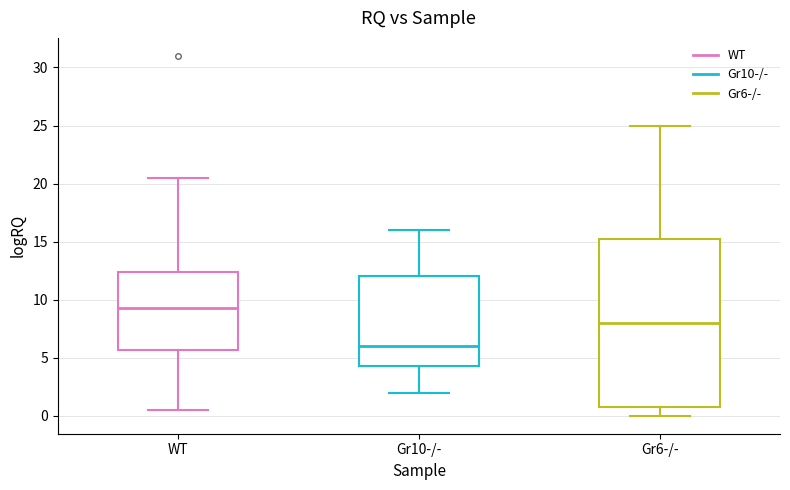

Reading left to right, read every box against the y-axis: the position of its median line, the range the box covers, and the ends of its whiskers. The values are not printed on the chart, so give them approximately, as read against the axis.

WT: median 9.5, box 5.5 to 12.5, whiskers 0.5 to 20.5
Gr10-/-: median 6.0, box 4.5 to 12.0, whiskers 2.0 to 16.0
Gr6-/-: median 8.0, box 1.0 to 15.5, whiskers 0.0 to 25.0